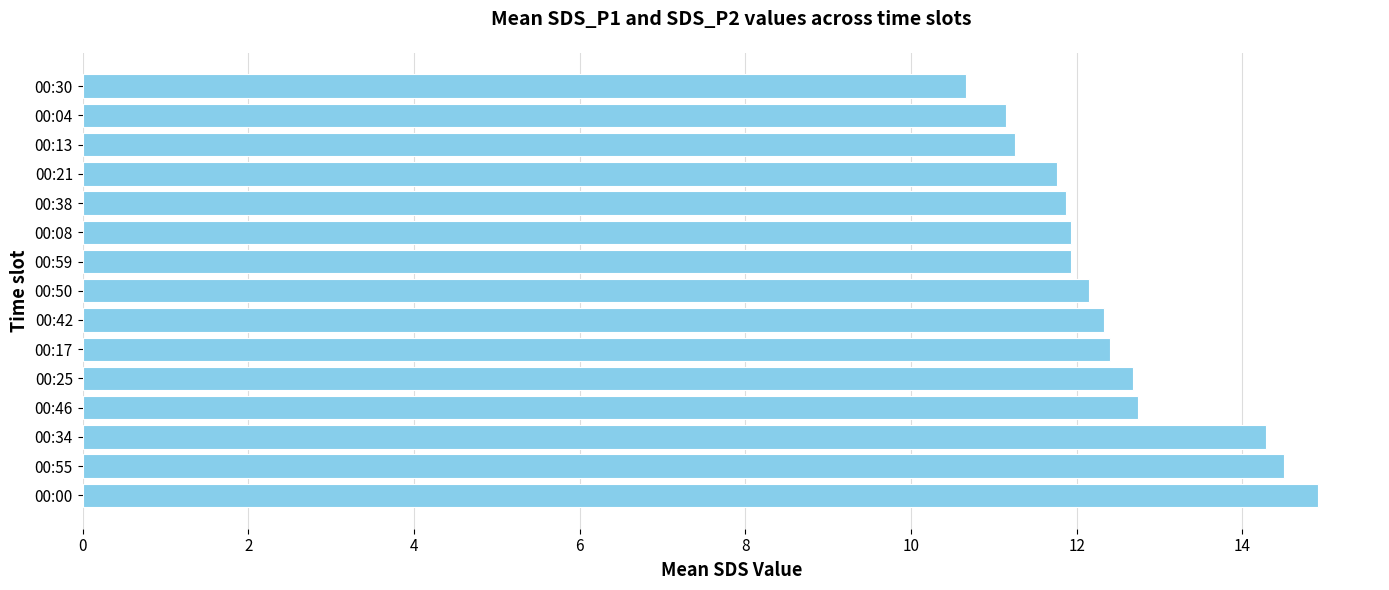

The chart shows a value of 18.1 at 00:25. True or false?

False